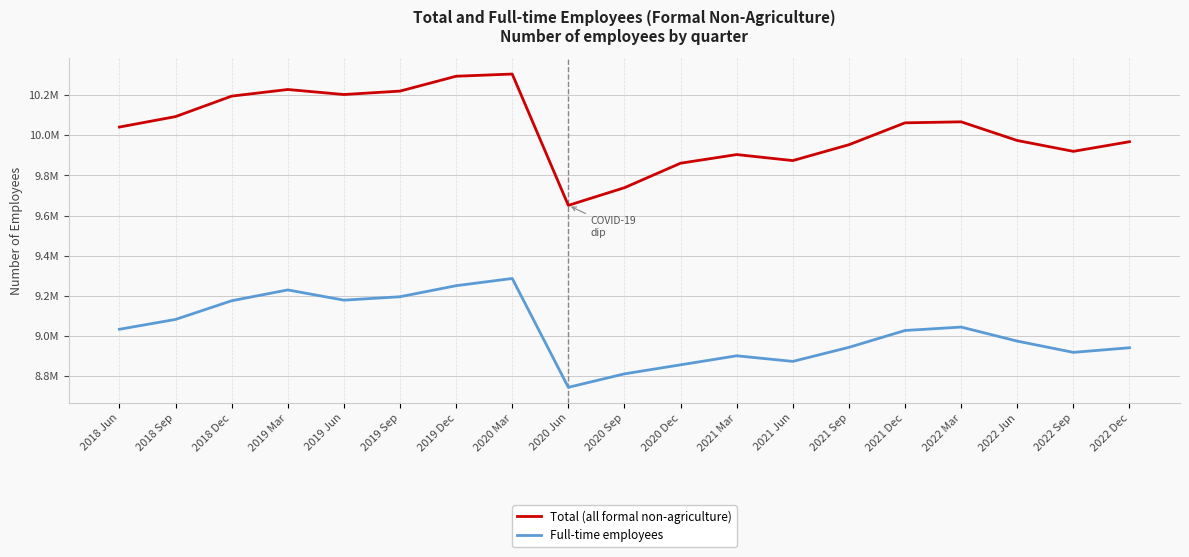

Reading left to right, list all the values displayed in this chart.

Total (all formal non-agriculture): 2018 Jun=10041000	2018 Sep=10093000	2018 Dec=10195000	2019 Mar=10228000	2019 Jun=10203000	2019 Sep=10220000	2019 Dec=10294000	2020 Mar=10305000	2020 Jun=9651000	2020 Sep=9739000	2020 Dec=9861000	2021 Mar=9904000	2021 Jun=9874000	2021 Sep=9953000	2021 Dec=10062000	2022 Mar=10067000	2022 Jun=9974000	2022 Sep=9920000	2022 Dec=9968000
Full-time employees: 2018 Jun=9034000	2018 Sep=9083000	2018 Dec=9176000	2019 Mar=9230000	2019 Jun=9179000	2019 Sep=9196000	2019 Dec=9251000	2020 Mar=9287000	2020 Jun=8745000	2020 Sep=8812000	2020 Dec=8857000	2021 Mar=8902000	2021 Jun=8874000	2021 Sep=8944000	2021 Dec=9028000	2022 Mar=9045000	2022 Jun=8975000	2022 Sep=8919000	2022 Dec=8942000